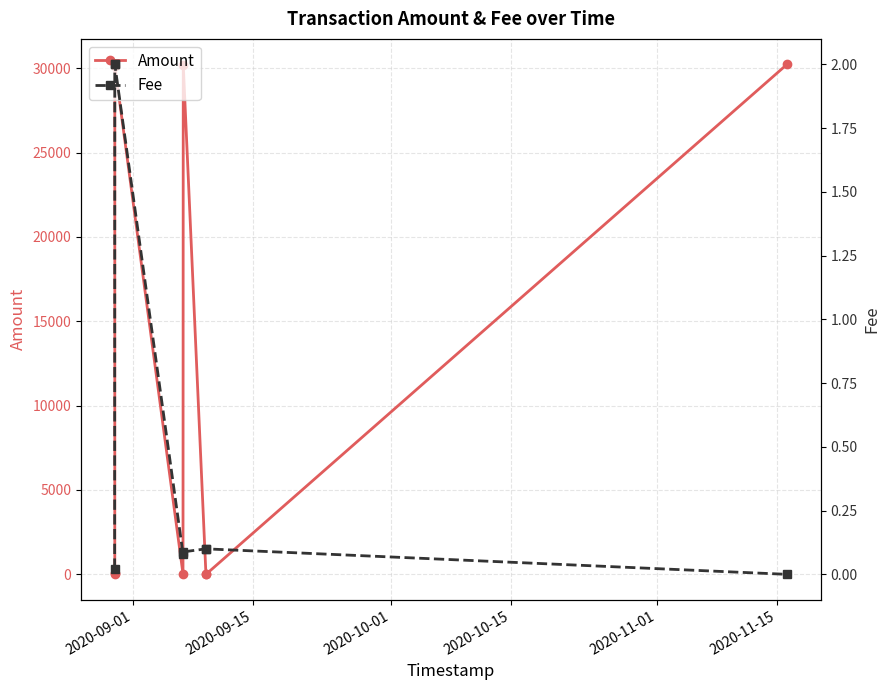

True or false: Amount has more than 1 interior local peaks.

True